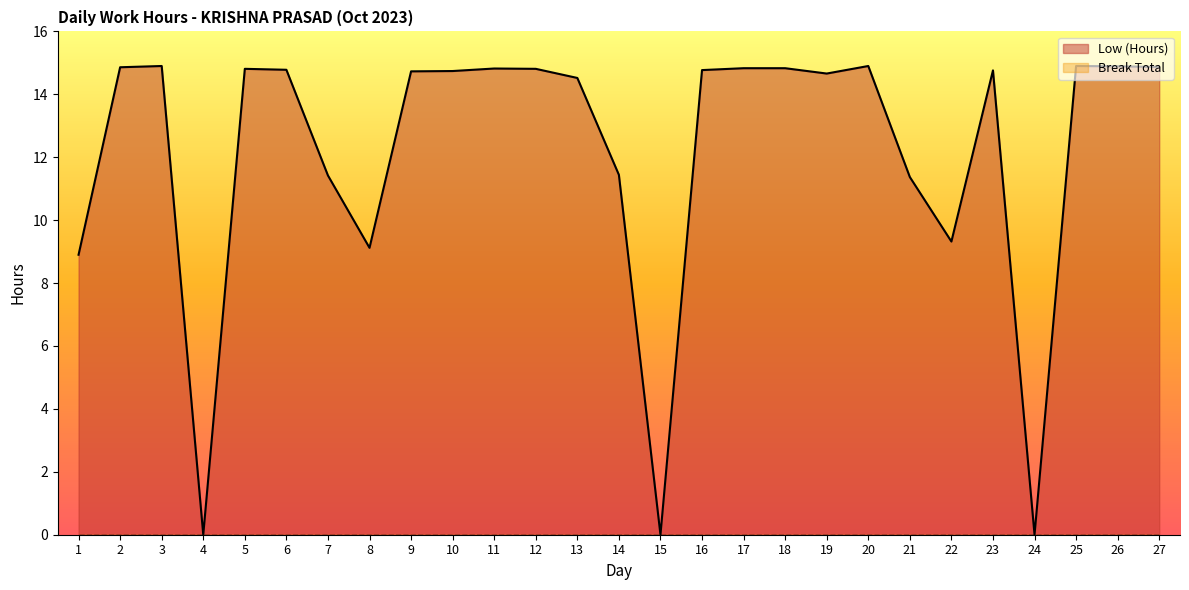

Reading left to right, list all the values displayed in this chart.

8.9	14.9	14.9	0.0	14.8	14.8	11.4	9.1	14.7	14.7	14.8	14.8	14.5	11.4	0.0	14.8	14.8	14.8	14.7	14.9	11.4	9.3	14.8	0.0	14.9	14.9	14.9